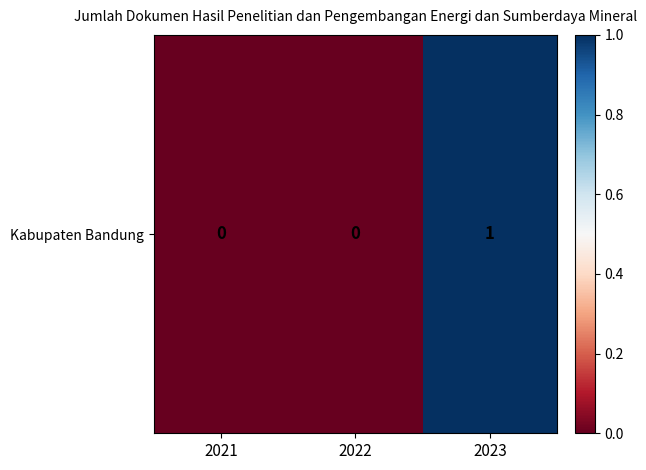

Where is the data nearest to the value 0?

2021